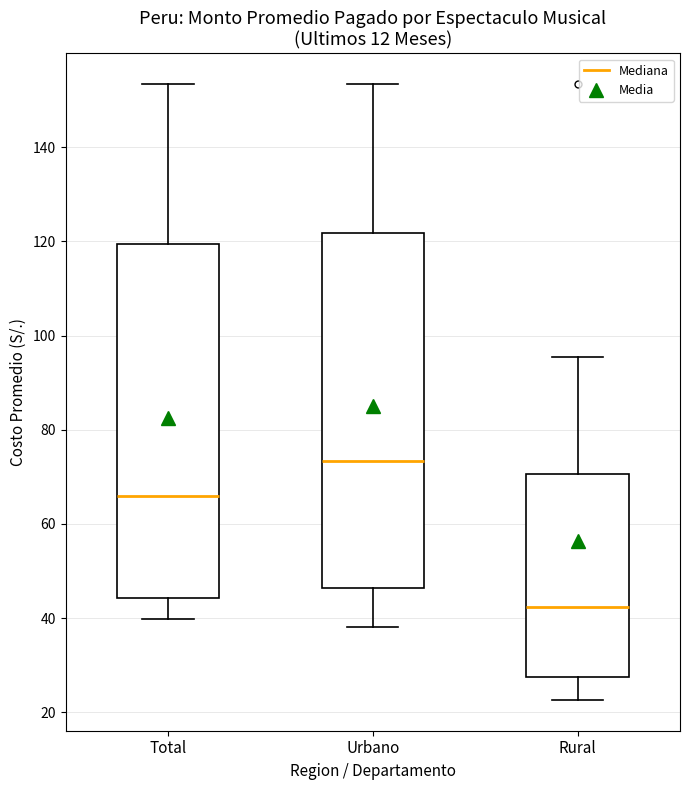

Which box's median line is the highest?

Urbano